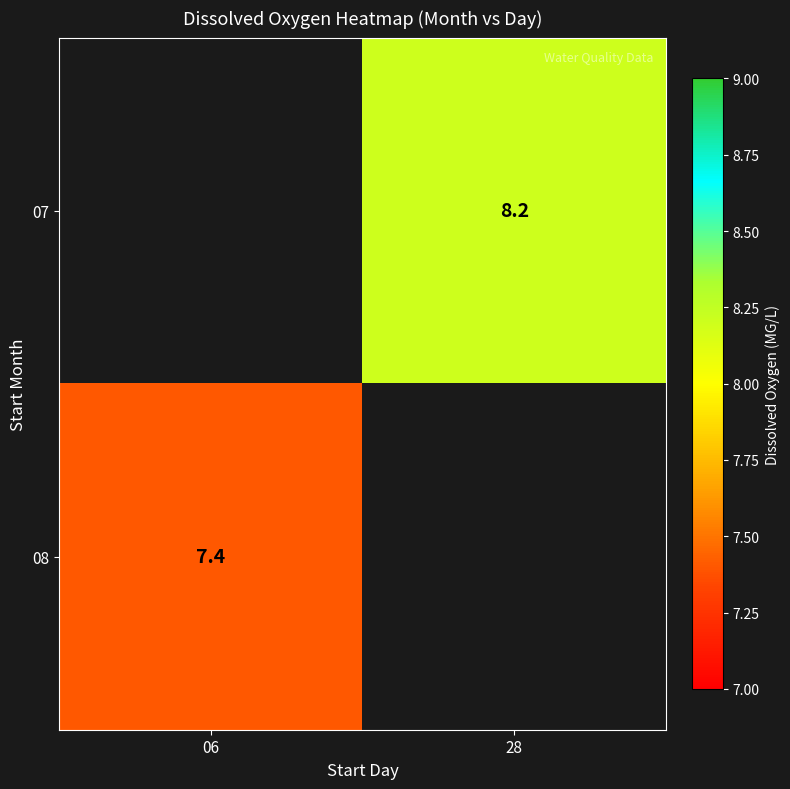

The value of 08 at 06 is 3.6. True or false?

False